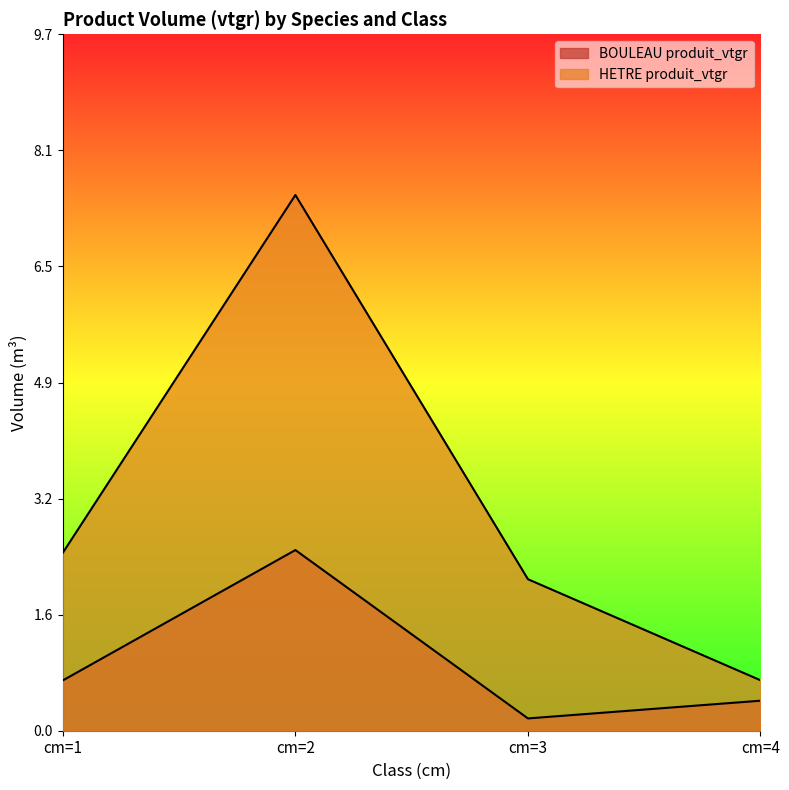

What is the total value across all series at cm=3?

2.3